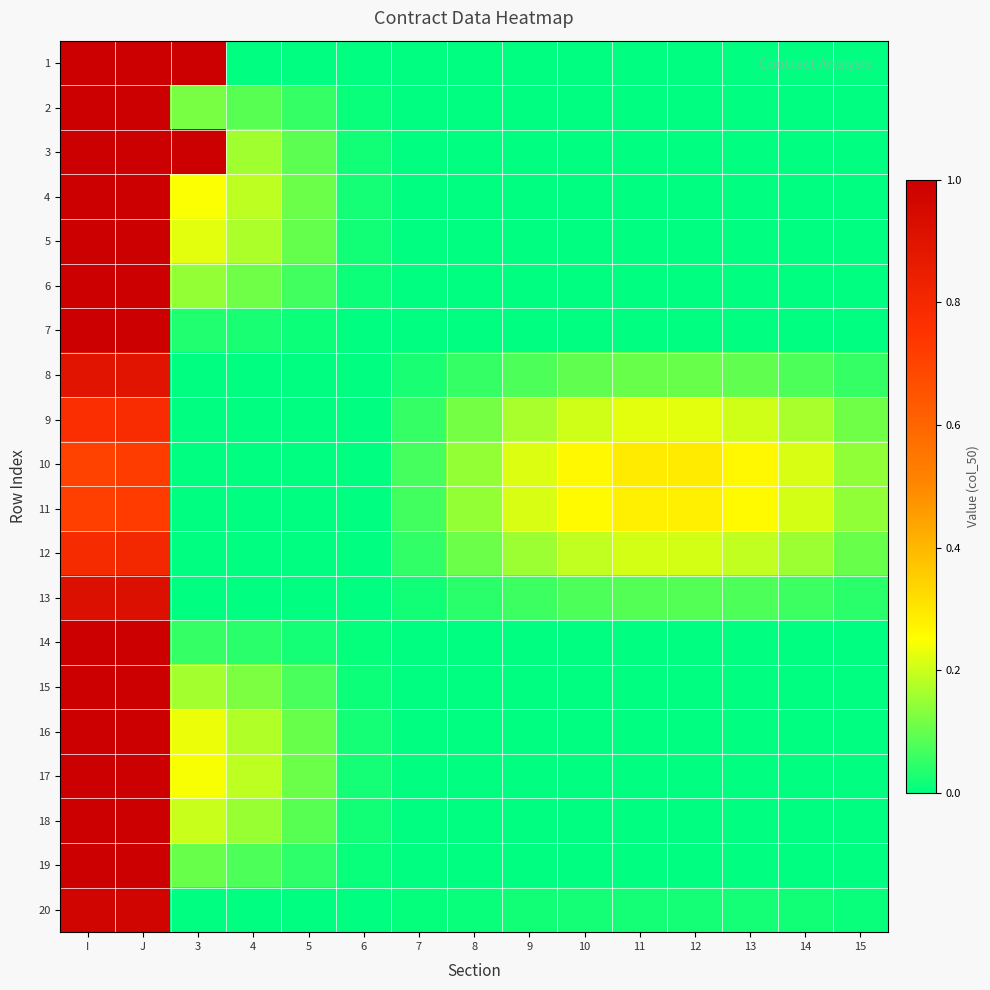

What is the greatest value displayed?

1.0